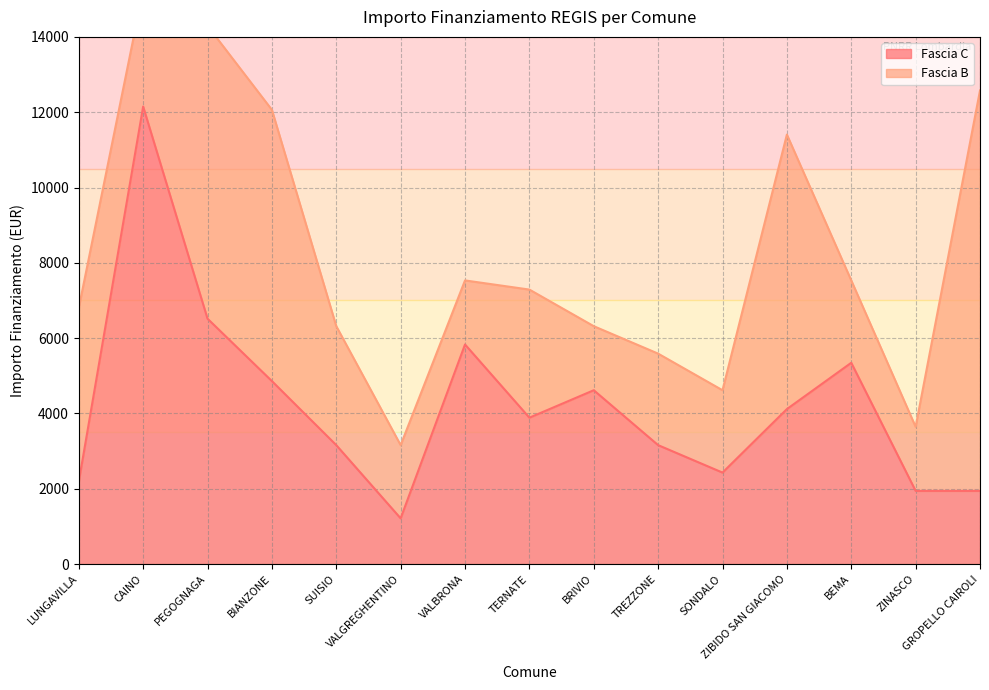

The value at PEGOGNAGA is 6517. True or false?

True